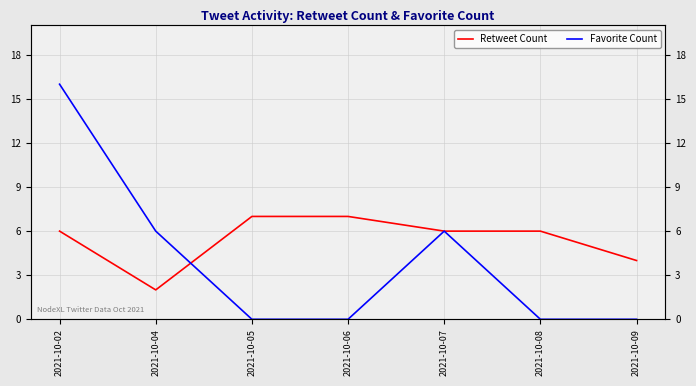

Between 2021-10-04 and 2021-10-02, which is larger?

2021-10-02